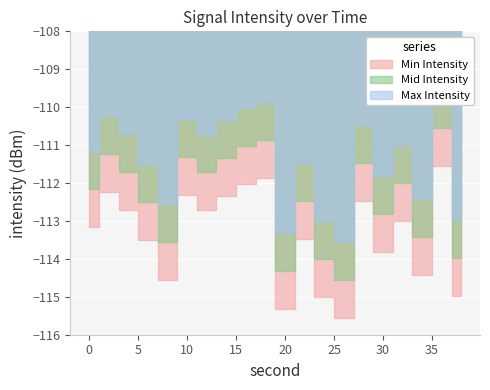

True or false: Mid Intensity and Min Intensity cross at least once.

False